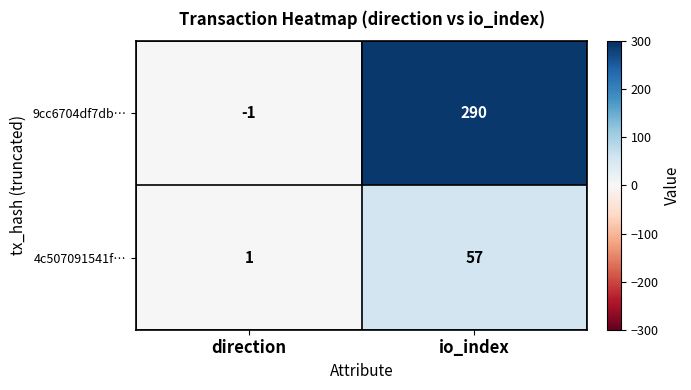

Between direction and io_index, which series saw the biggest shift?

9cc6704df7db…